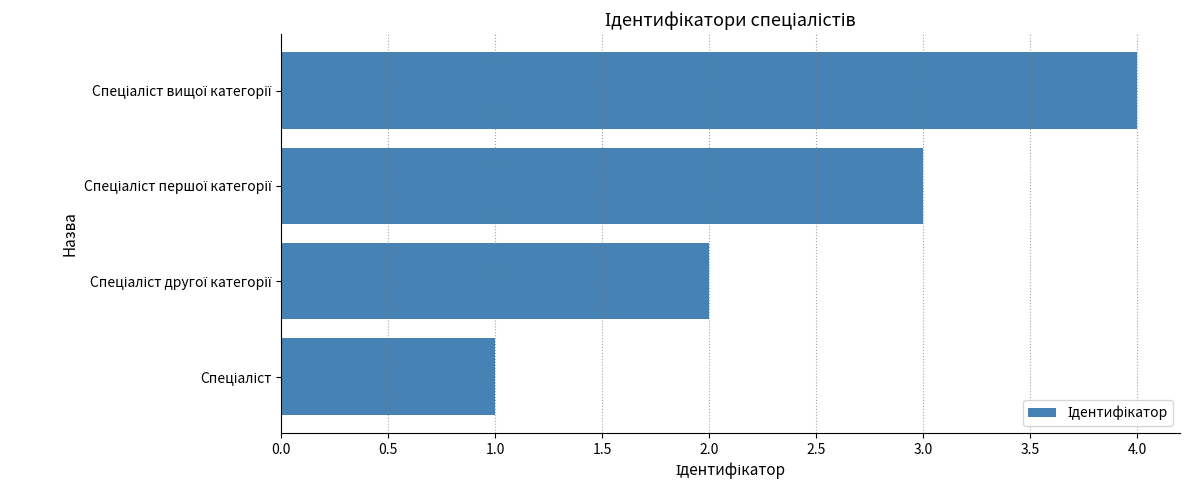

What is the sum of all values?

10